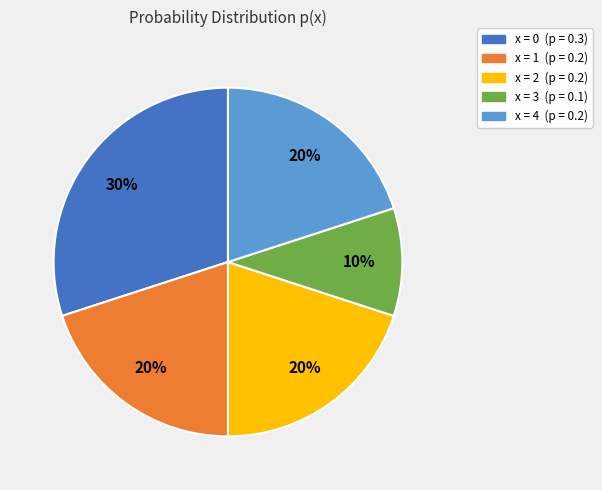

Is there a majority slice in this chart?

No